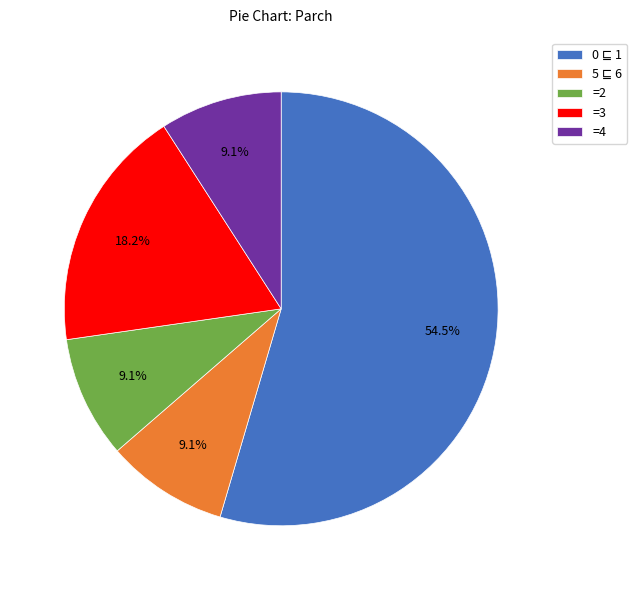

Which has a higher value, =3 or =4?

=3